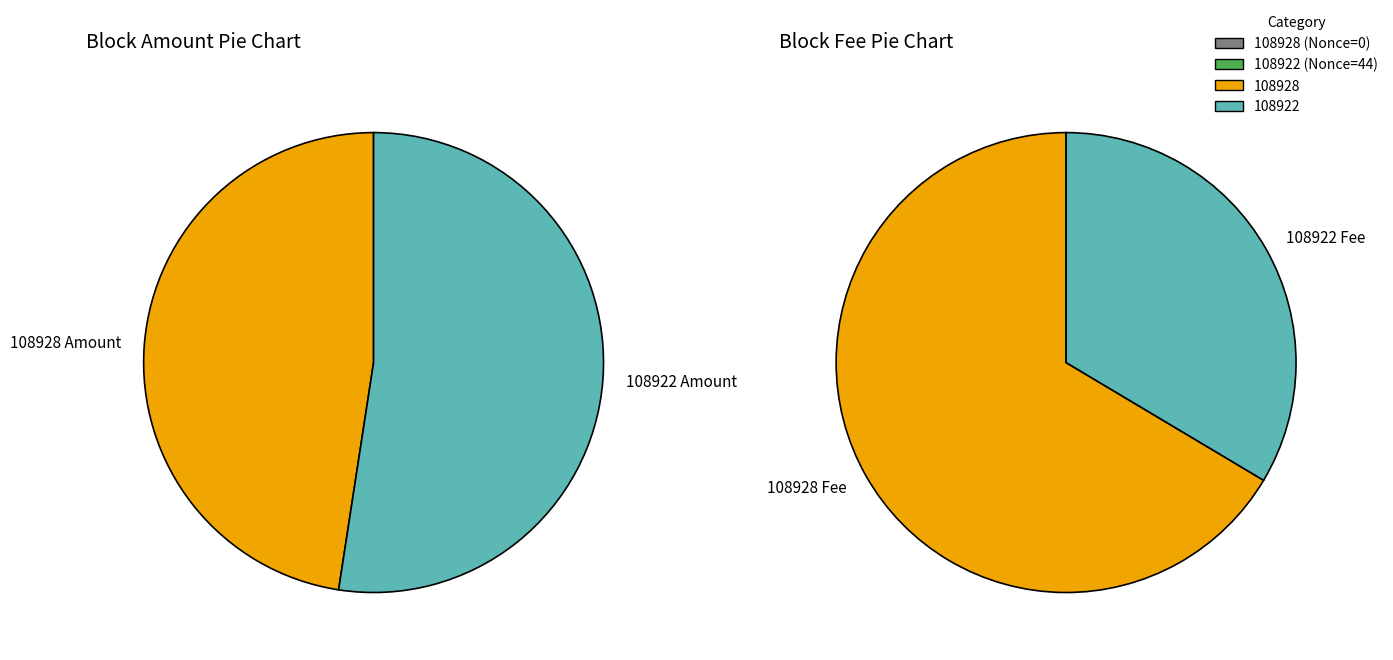

What percentage do 108928 and 108922 together represent?

100.0%